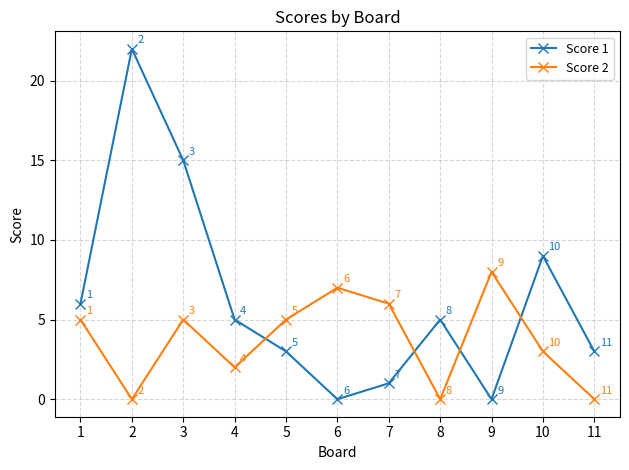

What is the highest value of the Score 1 series?

22